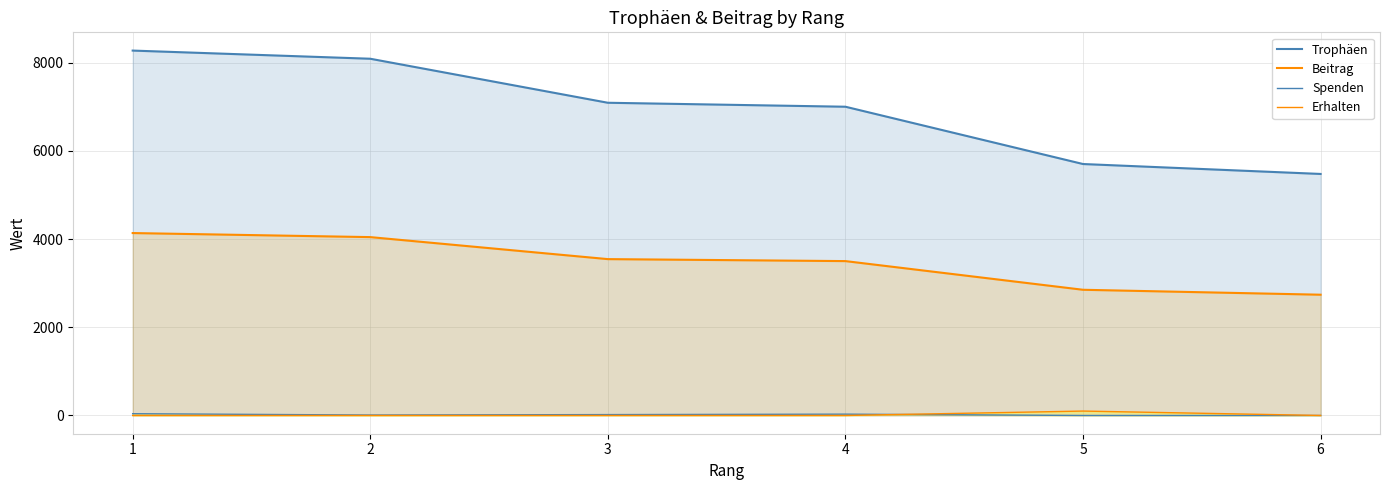

How many values in the Spenden series are below 20?

3